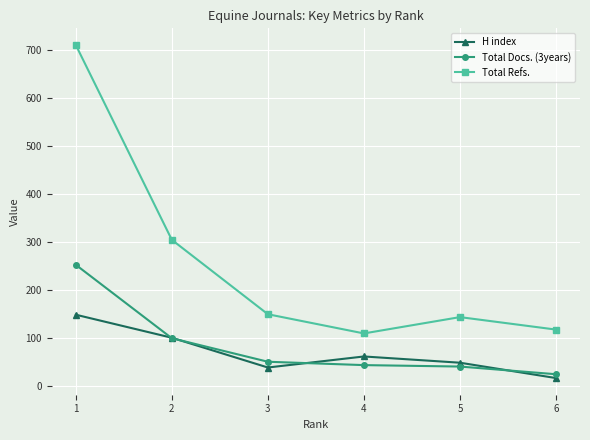

How many lines are shown in the chart?

3